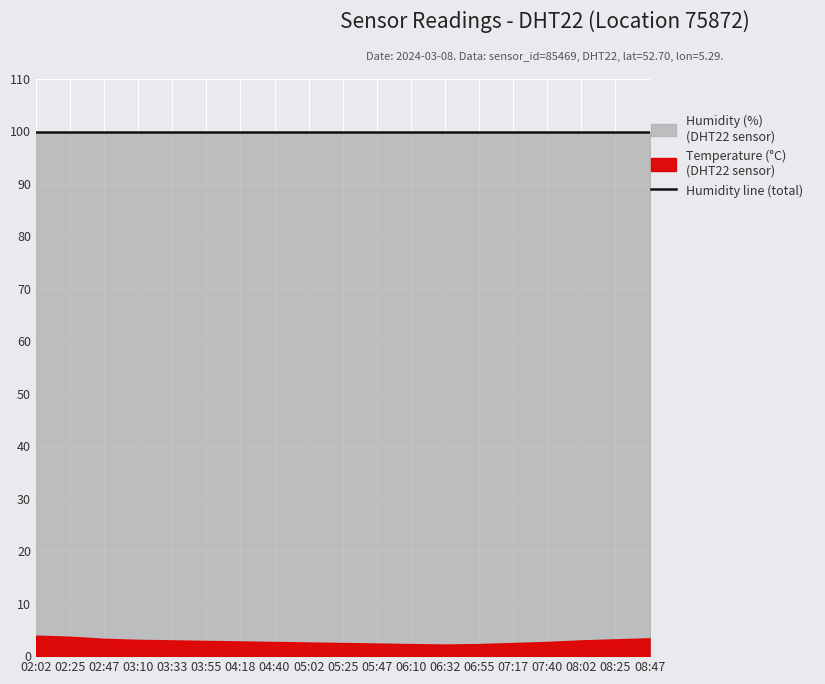

Reading right to left, extract all data points from this chart.

temperature: 08:47=3.4	08:25=3.2	08:02=3.0	07:40=2.7	07:17=2.5	06:55=2.3	06:32=2.2	06:10=2.3	05:47=2.4	05:25=2.5	05:02=2.6	04:40=2.7	04:18=2.8	03:55=2.9	03:33=3.0	03:10=3.1	02:47=3.3	02:25=3.7	02:02=3.9
humidity: 08:47=99.9	08:25=99.9	08:02=99.9	07:40=99.9	07:17=99.9	06:55=99.9	06:32=99.9	06:10=99.9	05:47=99.9	05:25=99.9	05:02=99.9	04:40=99.9	04:18=99.9	03:55=99.9	03:33=99.9	03:10=99.9	02:47=99.9	02:25=99.9	02:02=99.9